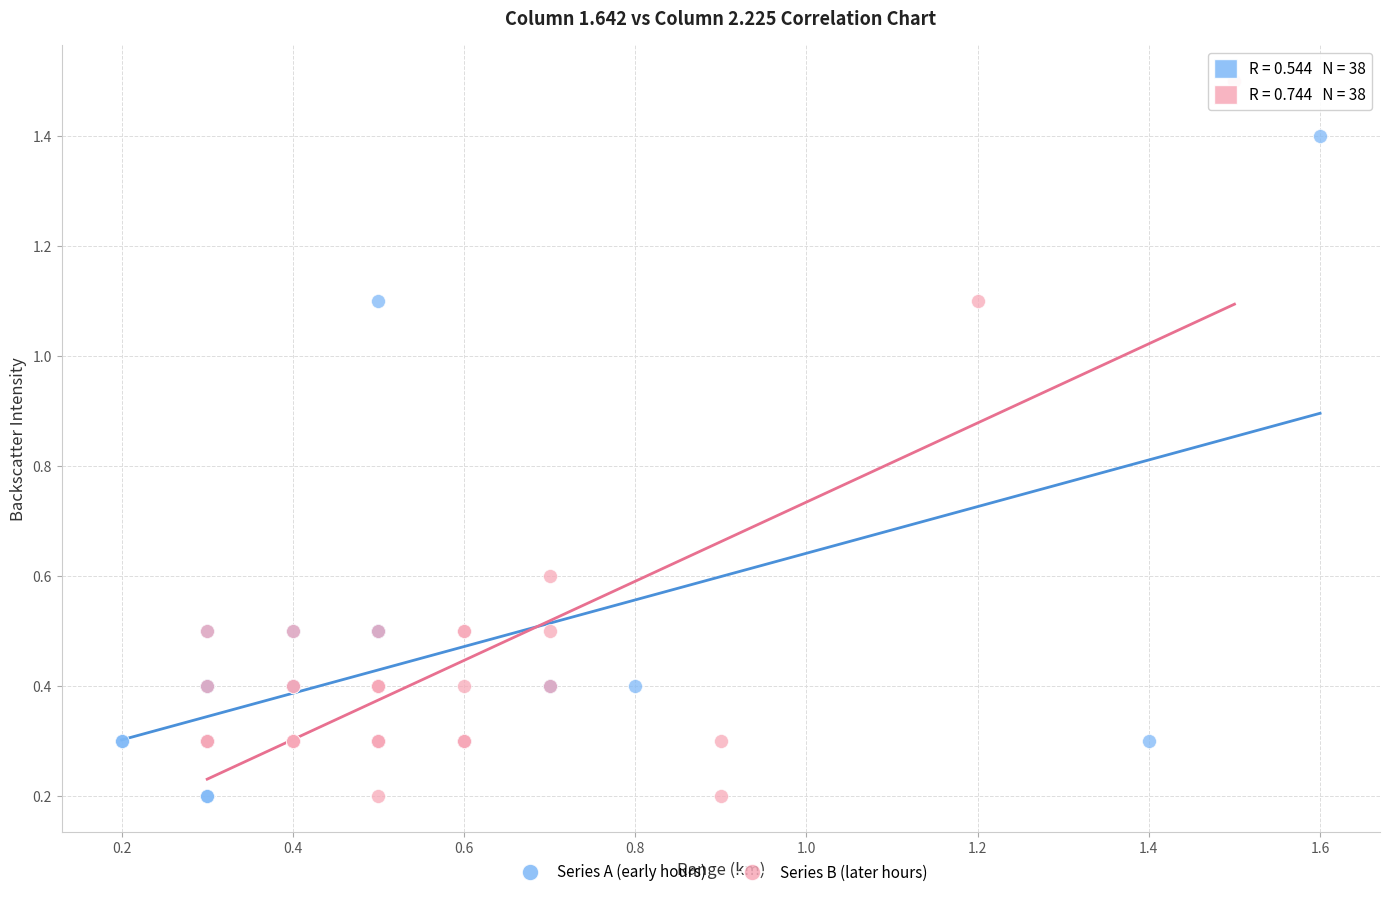

Which series contains the highest Y value?

Series B (later hours)